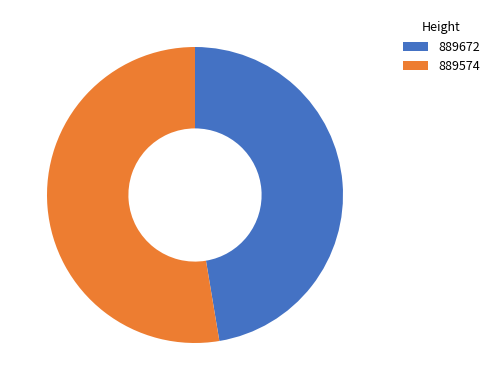

How many slices are in this pie chart?

2